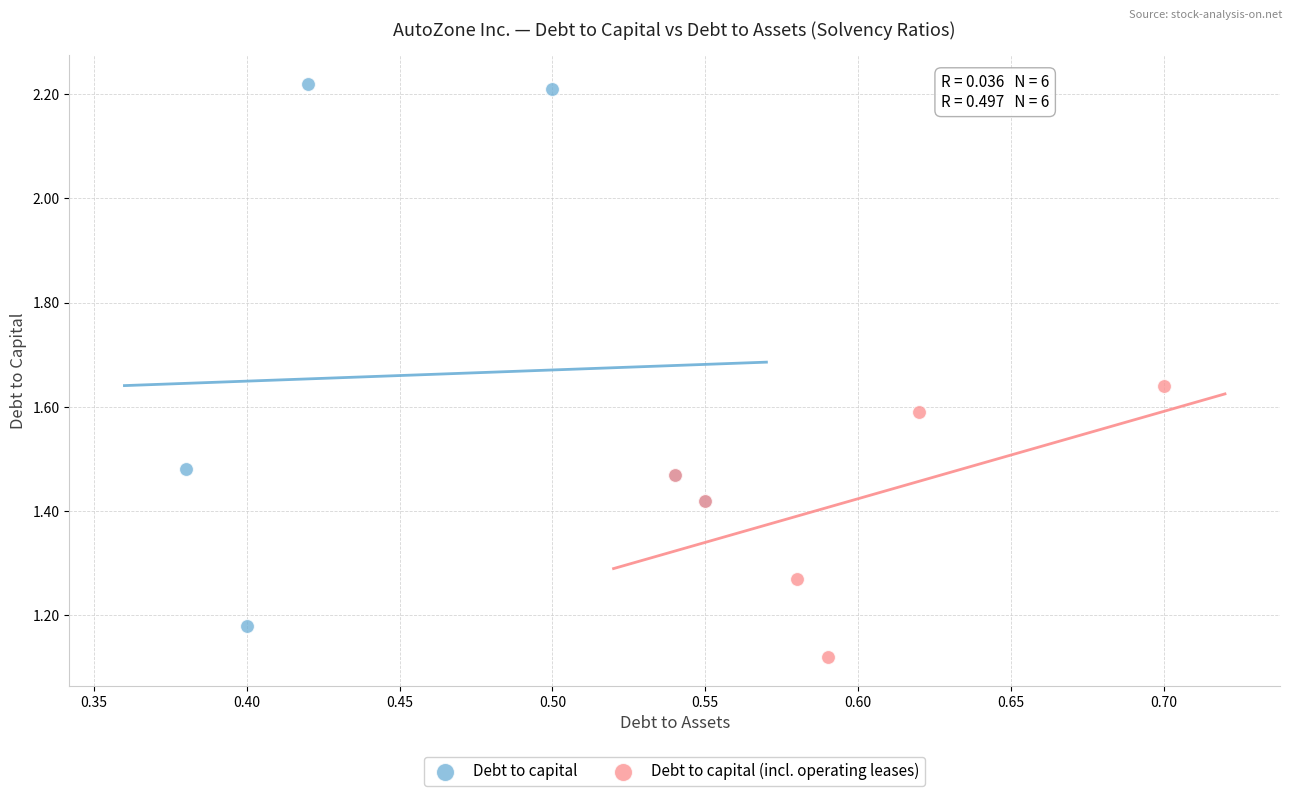

What are all the series names shown in the legend?

Debt to capital, Debt to capital (incl. operating leases)